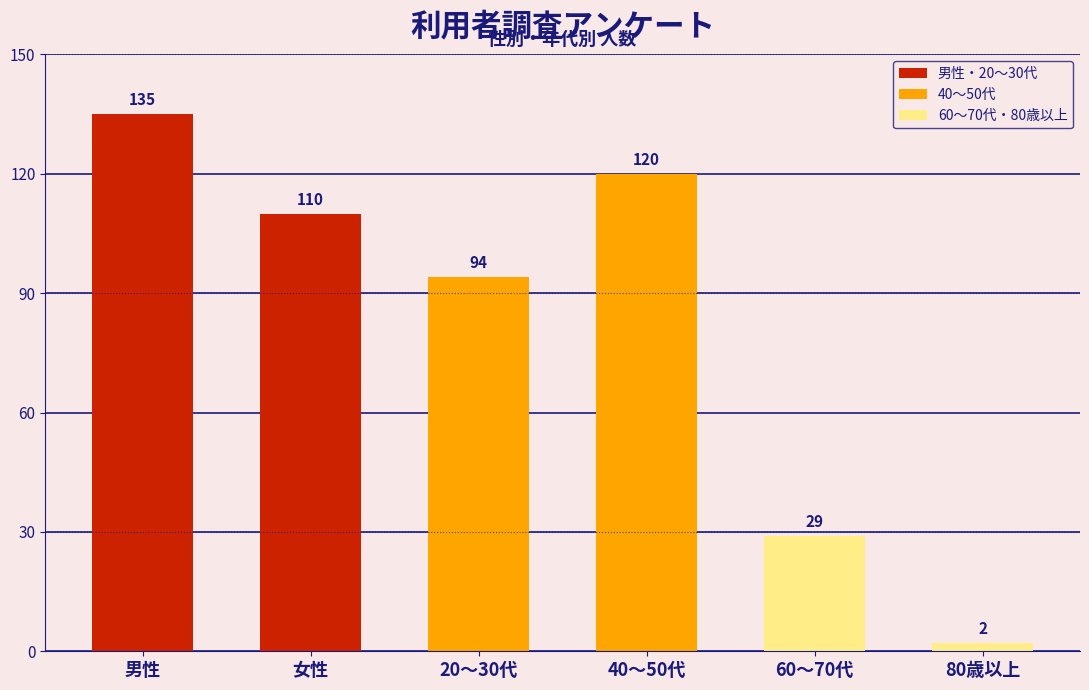

Reading left to right, extract all data points from this chart.

男性=135	女性=110	20～30代=94	40～50代=120	60～70代=29	80歳以上=2